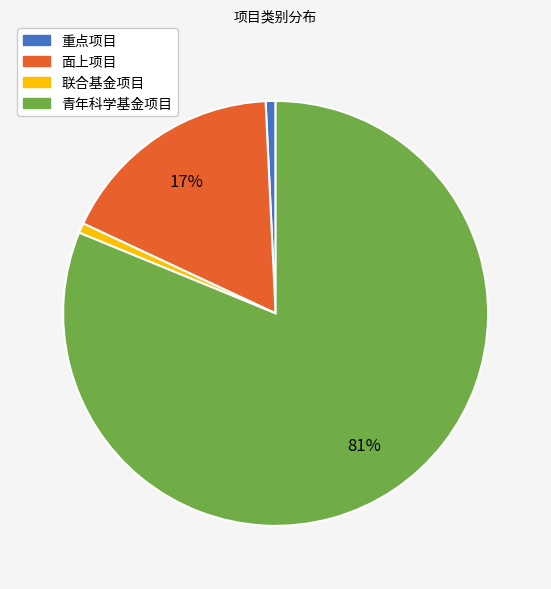

Is it true that 青年科学基金项目 is 76% of the pie?

False